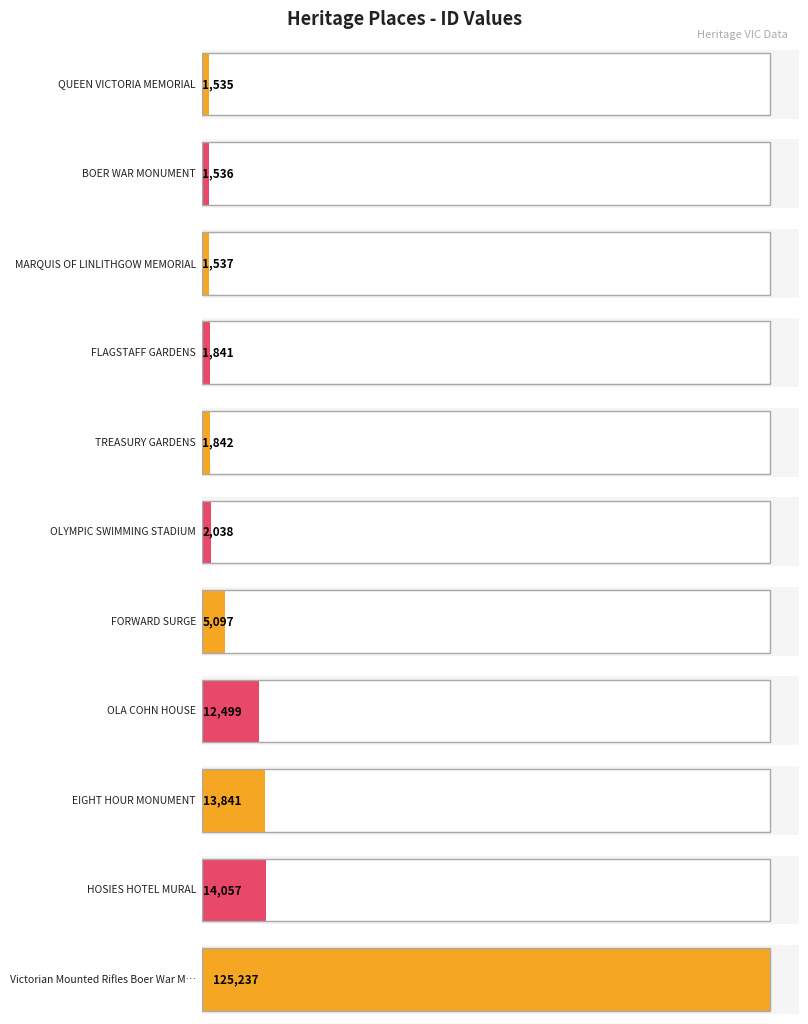

How many categories are shown in the chart?

11